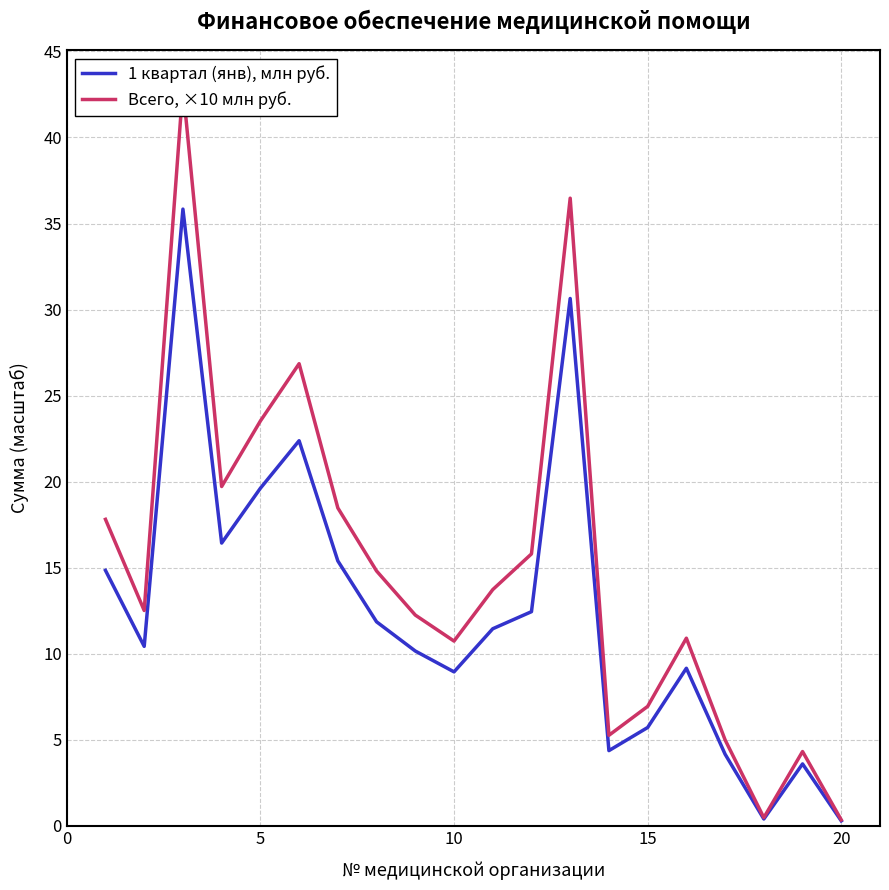

Does the chart display data point markers on the line(s)?

No